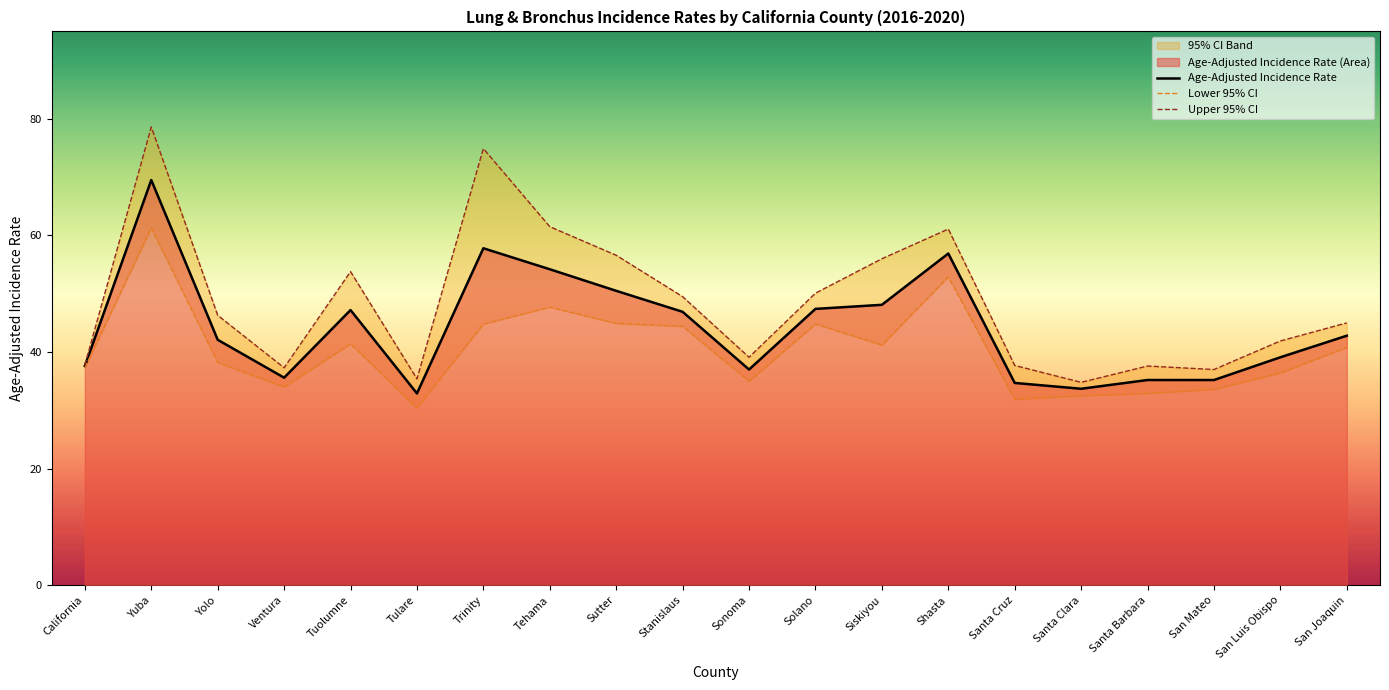

What position from the right is Siskiyou?

8